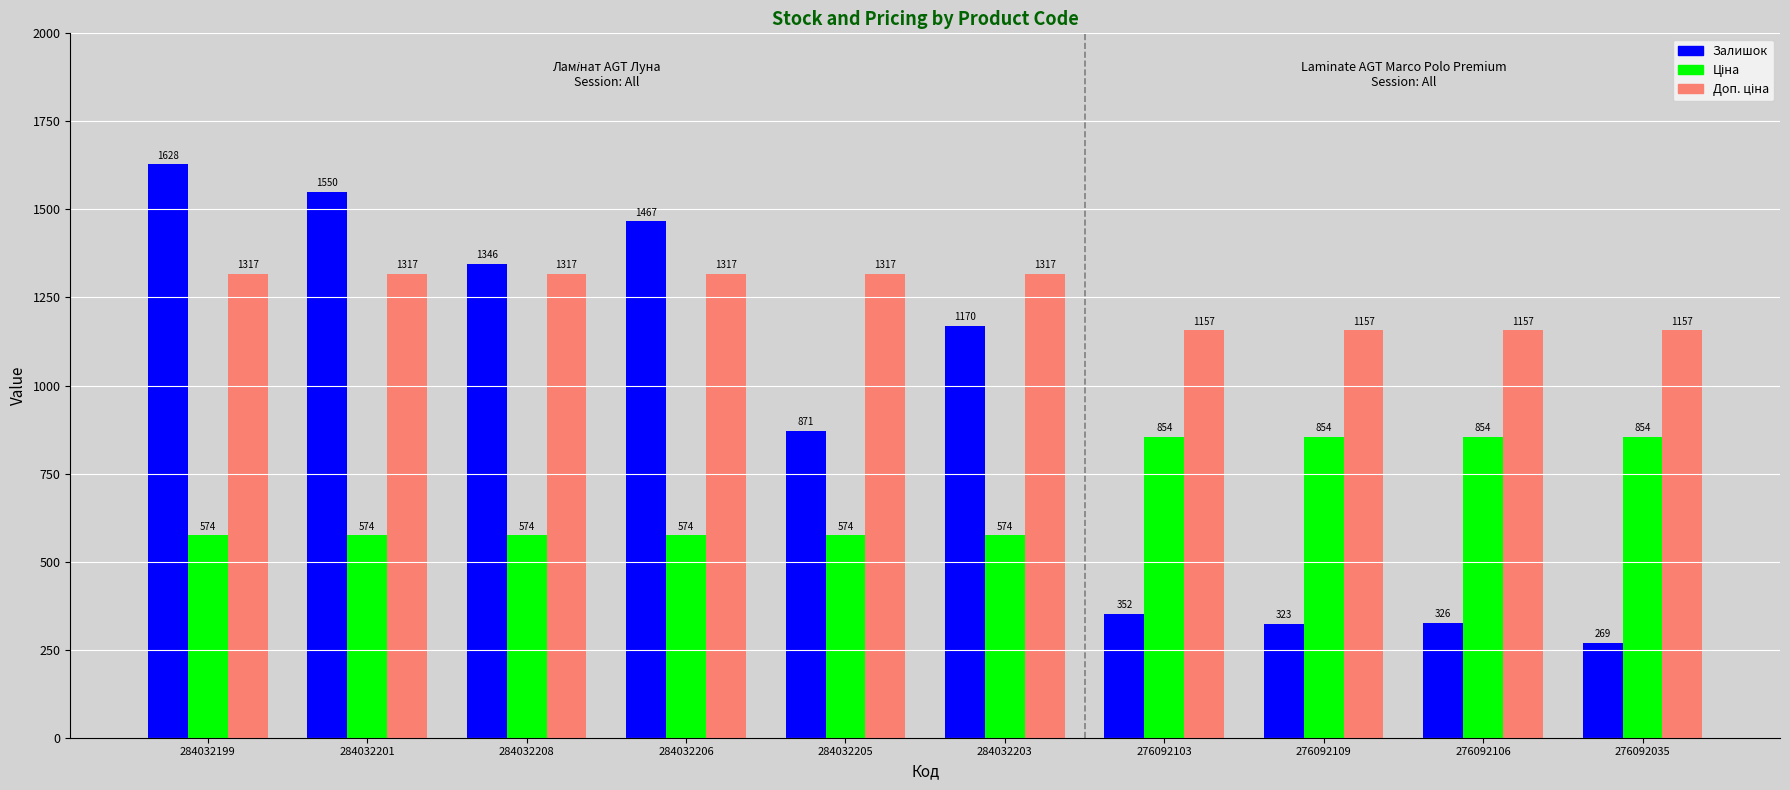

What is the minimum value shown in the chart?

269.0